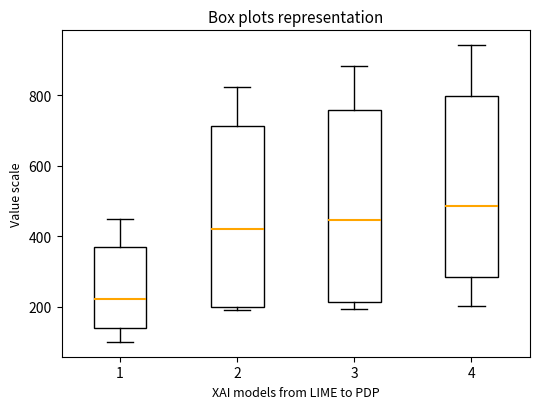

Reading left to right, read every box against the y-axis: the position of its median line, the range the box covers, and the ends of its whiskers. The values are not printed on the chart, so give them approximately, as read against the axis.

1: median 220, box 140 to 380, whiskers 100 to 440
2: median 420, box 200 to 720, whiskers 200 (just below the box's lower edge) to 820
3: median 440, box 220 to 760, whiskers 200 to 880
4: median 480, box 280 to 800, whiskers 200 to 940